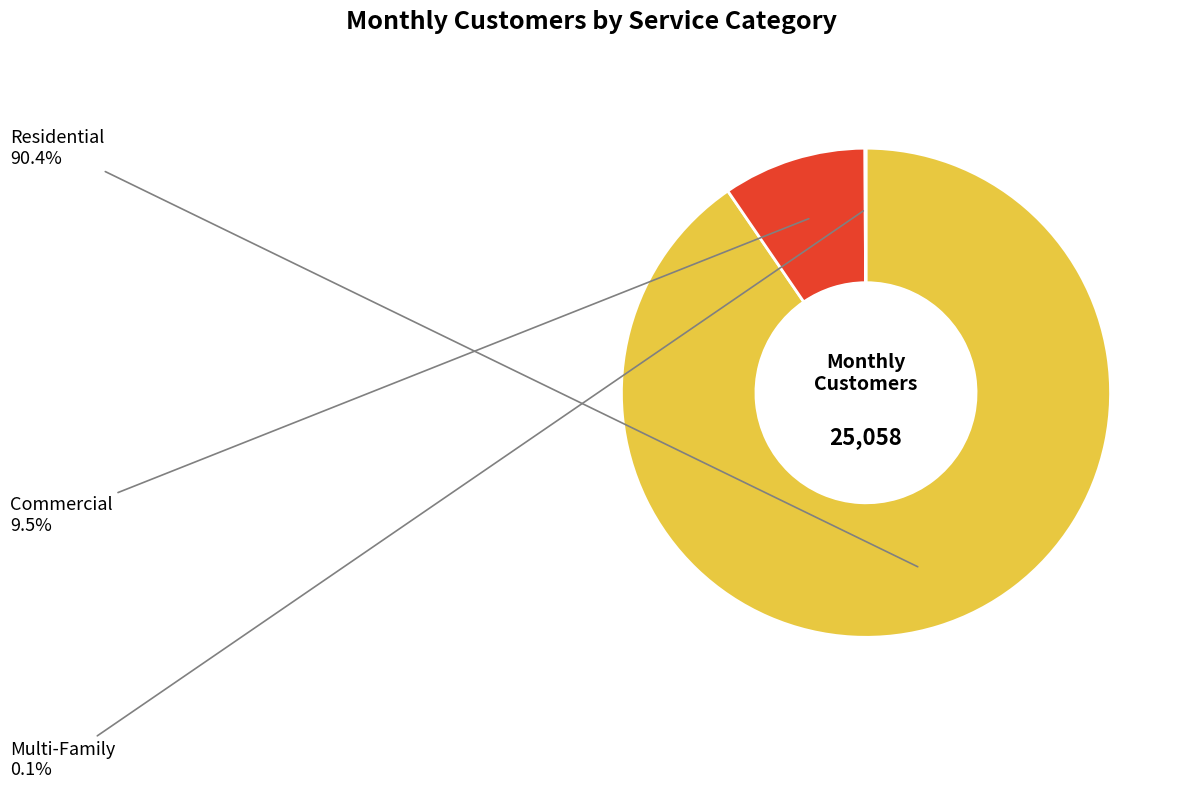

Which category accounts for the majority?

Residential